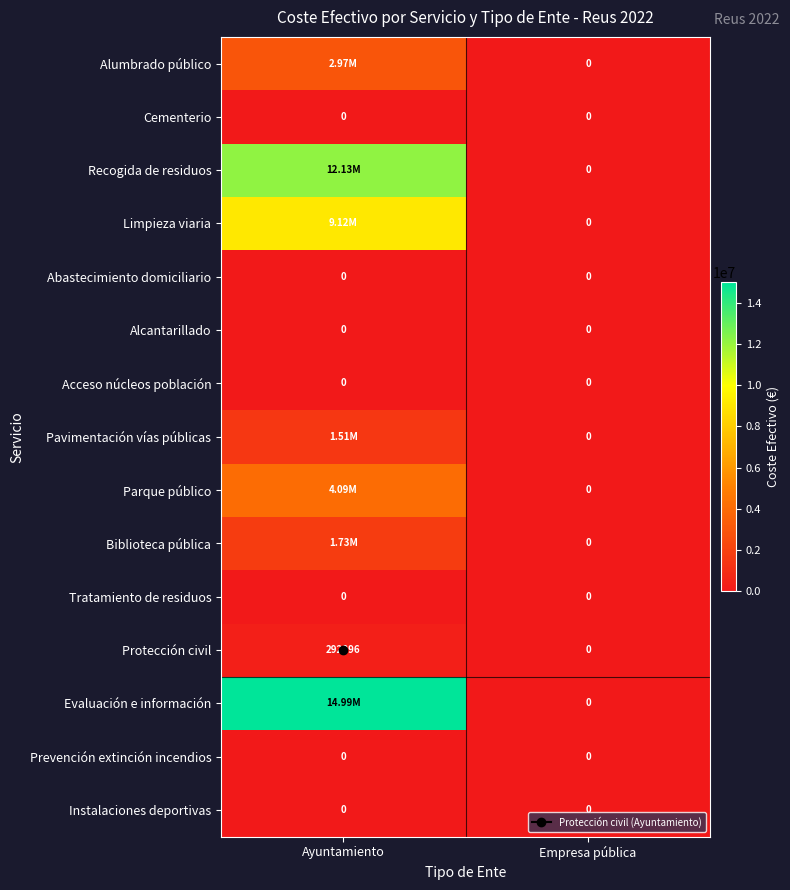

Is the value of Pavimentación vías públicas at Ayuntamiento greater than the value of Abastecimiento domiciliario at Ayuntamiento?

Yes